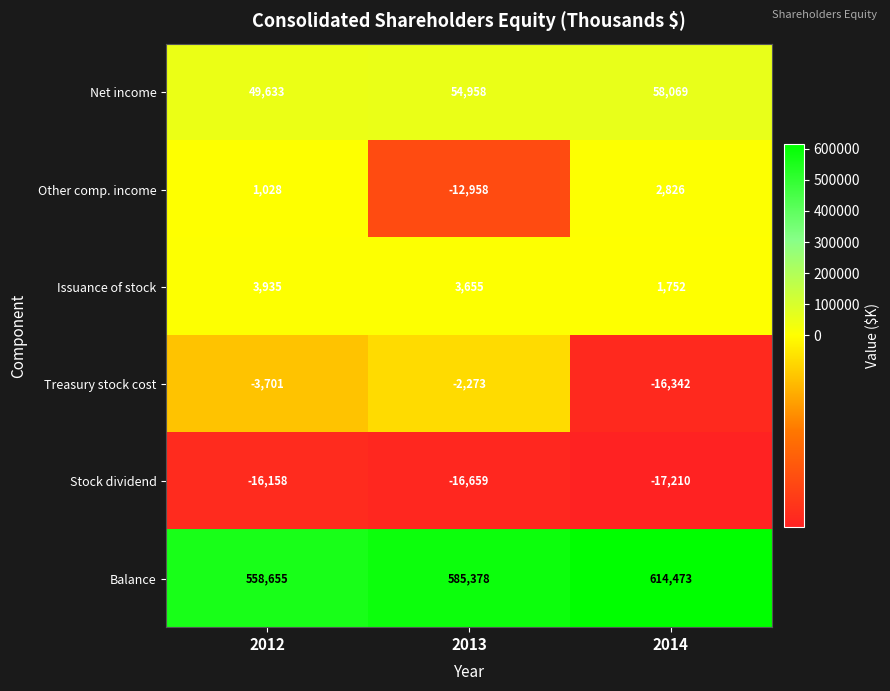

What is the difference between the maximum and minimum values in the Treasury stock cost series?

14069